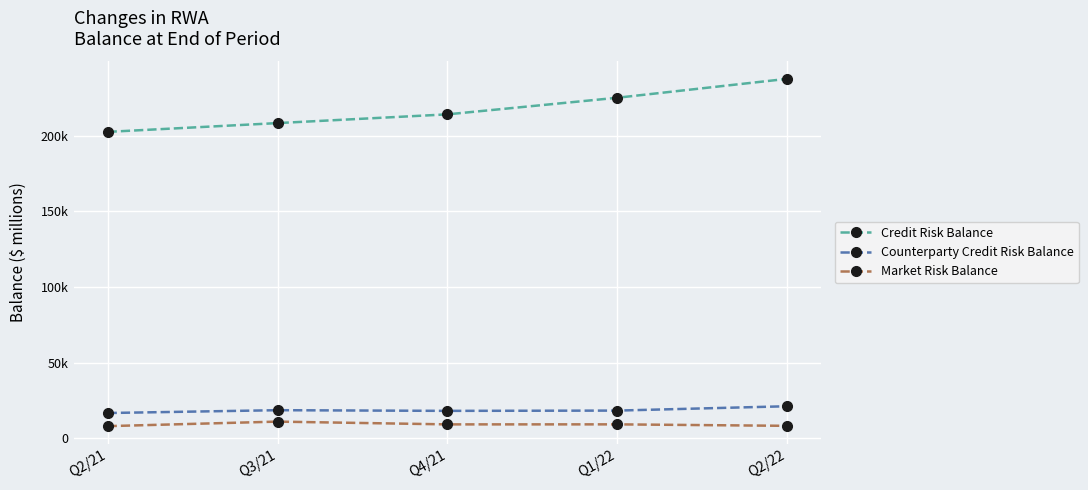

Is it true that Market Risk Balance equals 14558 at Q1/22?

False